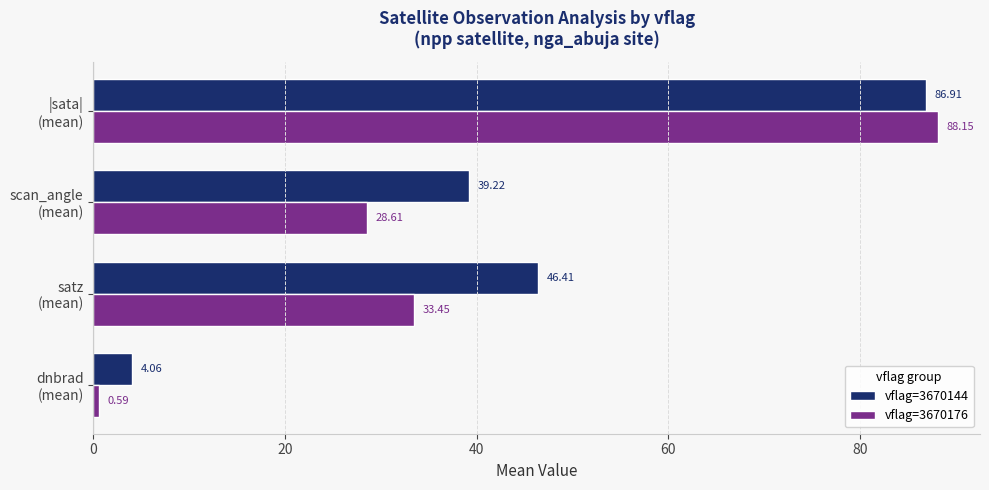

Which series has the largest total across all categories?

vflag=3670144